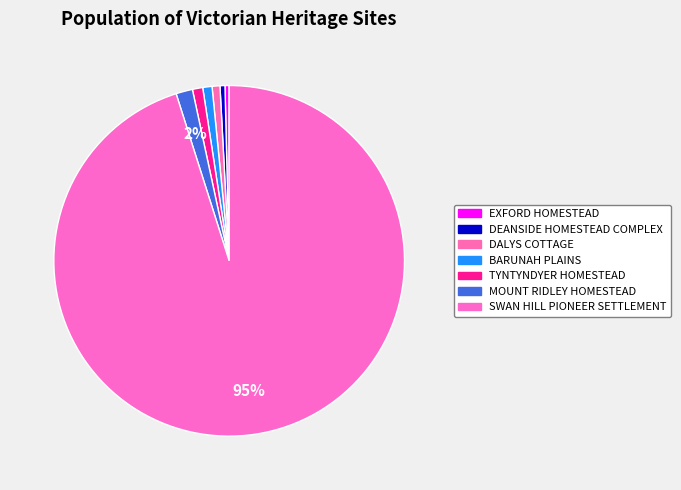

Do DEANSIDE HOMESTEAD COMPLEX and EXFORD HOMESTEAD together represent more than half of the pie?

No